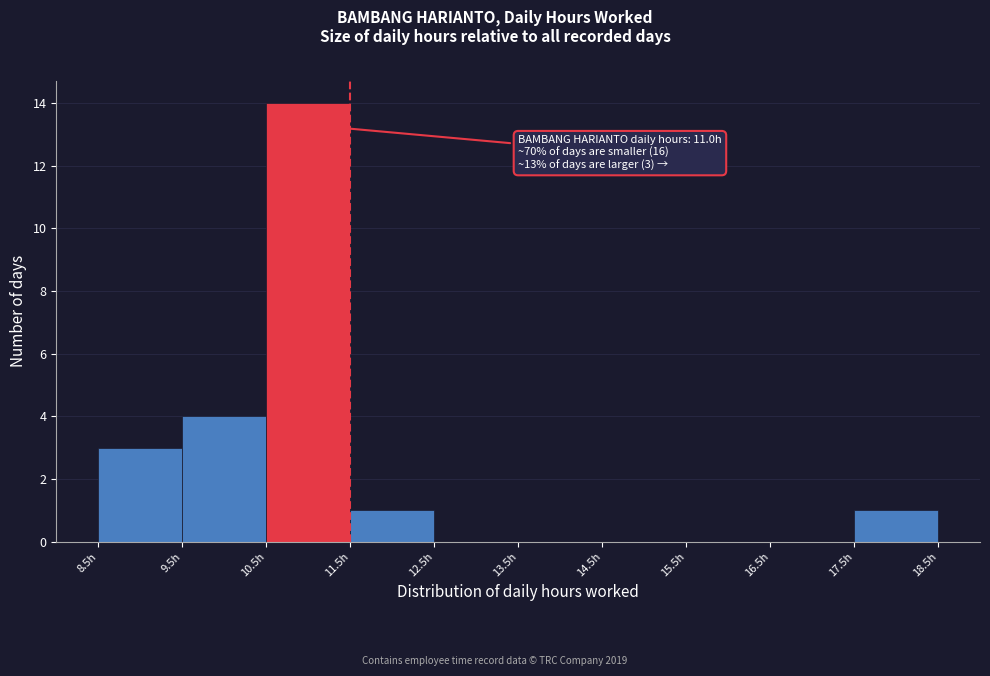

Which range on the x-axis has the tallest bar?

10.5 to 11.5